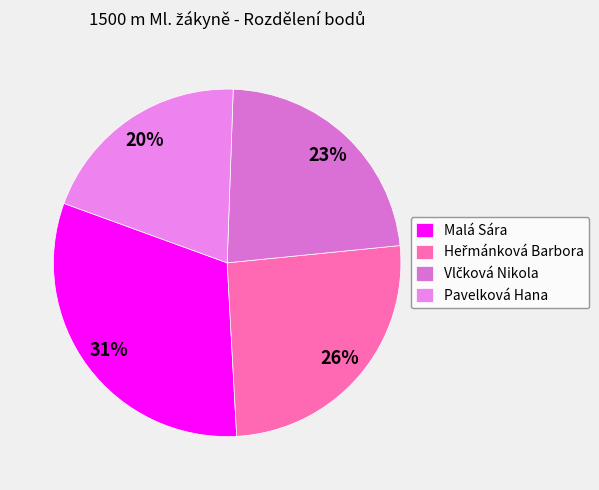

Count the number of slices in the pie.

4